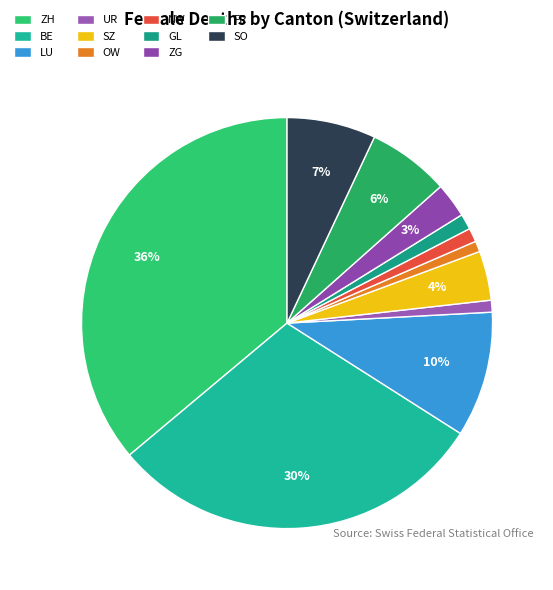

Combined, what portion of the pie is ZG and OW?

3.6%